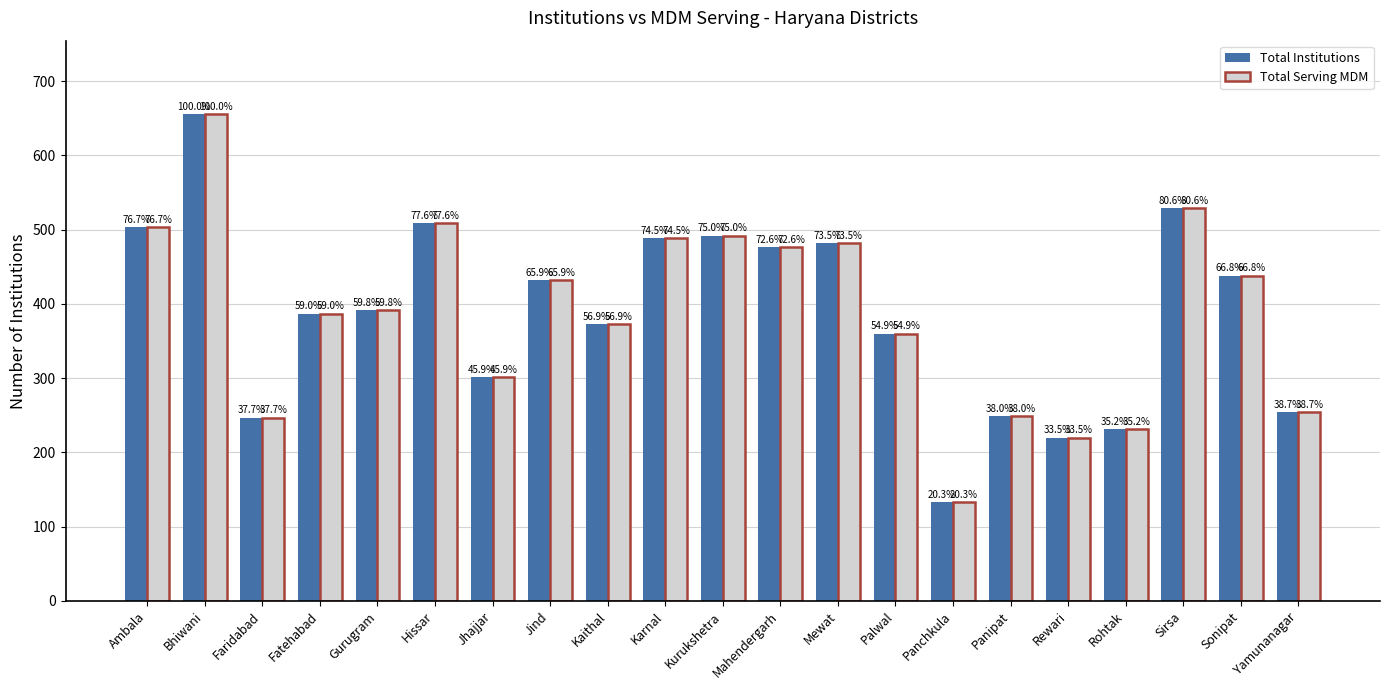

What are all the series names shown in the legend?

Total Institutions, Total Serving MDM